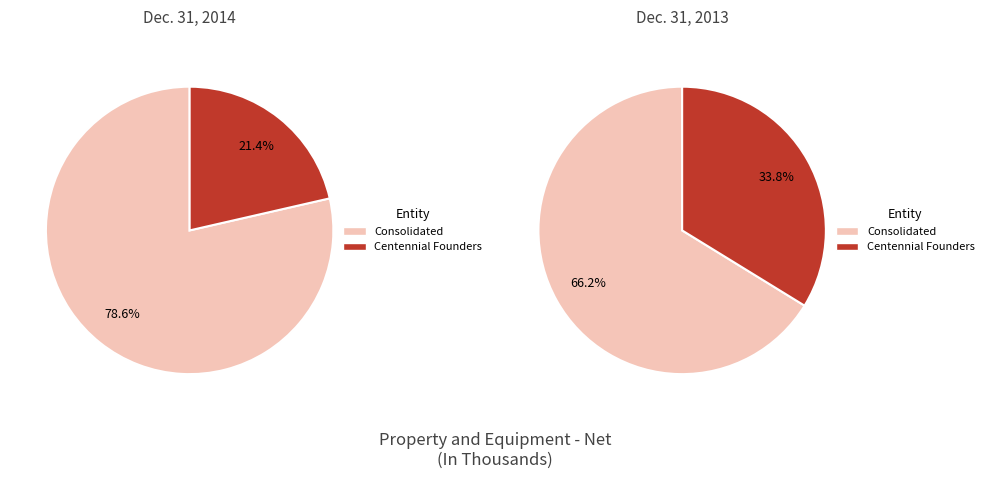

What percentage is the Property and equipment (Consolidated) slice, to the nearest percent?

79%